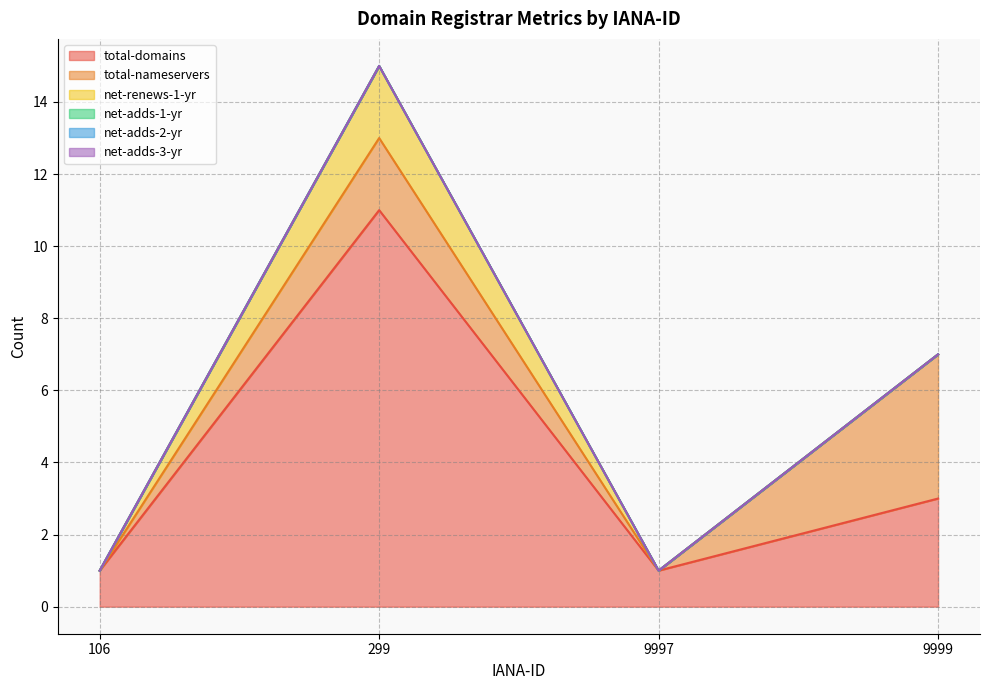

What is the maximum value for total-nameservers?

4